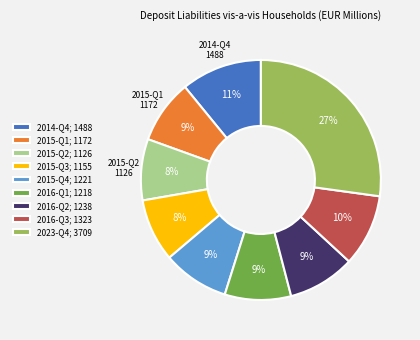

Which has a higher value, 2016-Q1 or 2014-Q4?

2014-Q4